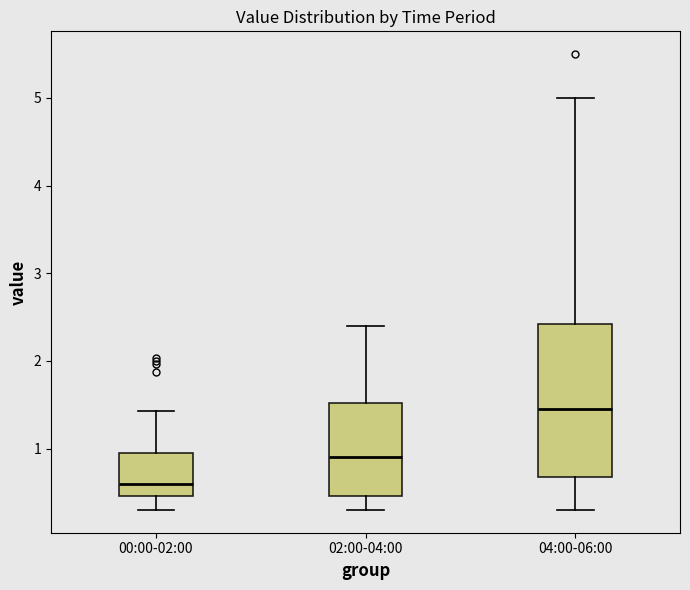

Where does the upper whisker of the box for 04:00-06:00 end on the y-axis? The values are not printed on the chart, so give them approximately, as read against the axis.

5.0